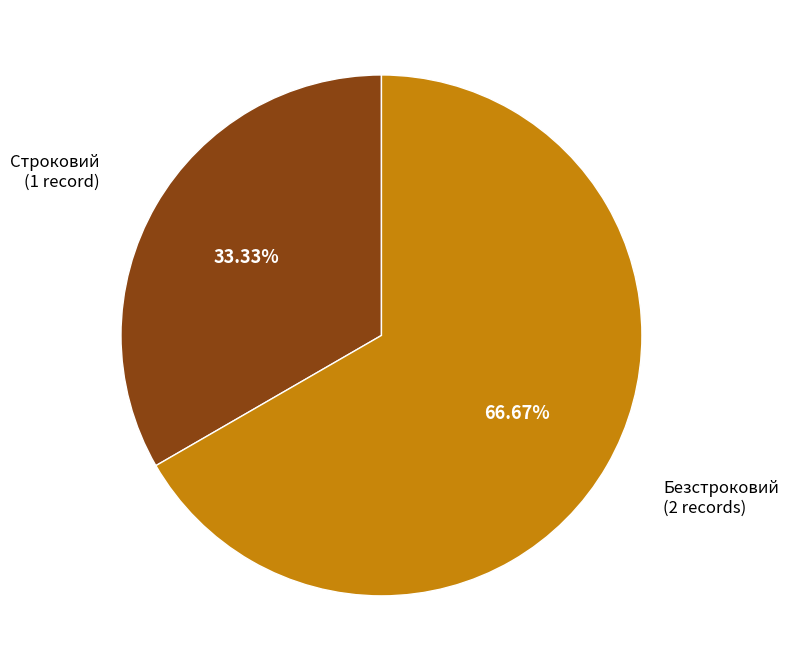

Is there a majority slice in this chart?

Yes